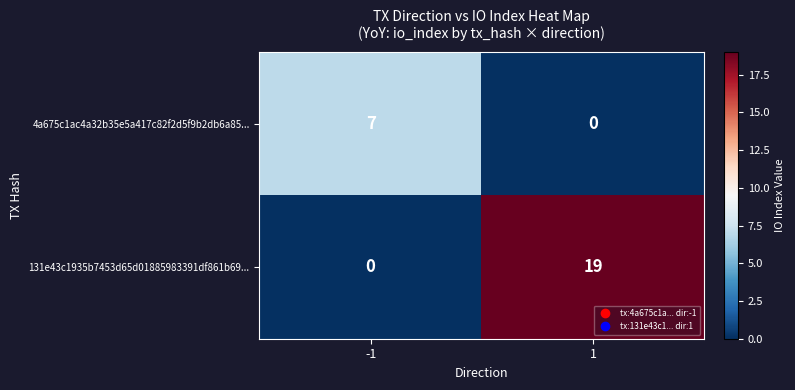

The value of 131e43c1935b7453d65d01885983391df861b69... at 1 is 29. True or false?

False